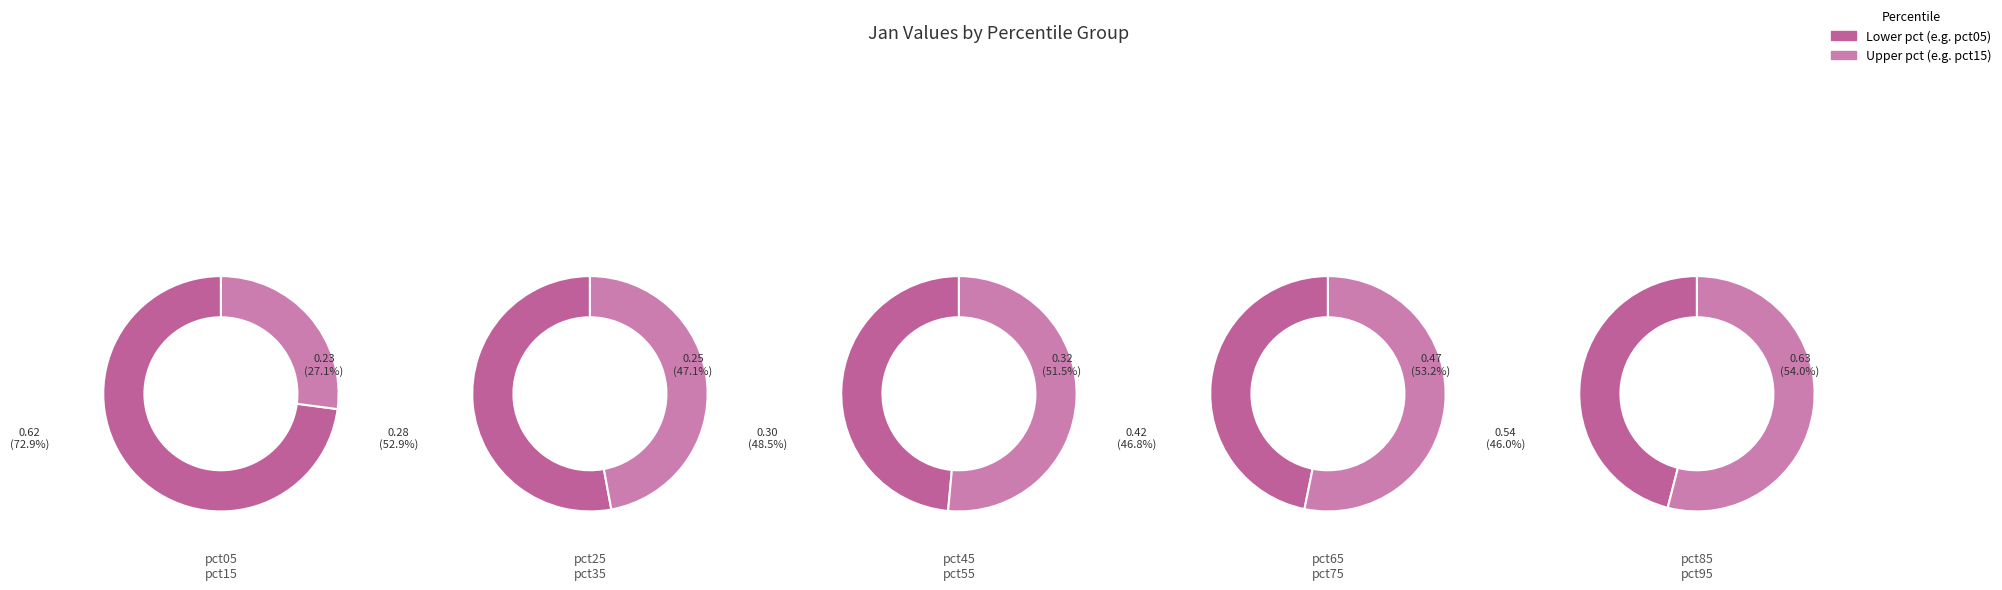

Is there a majority slice in this chart?

No